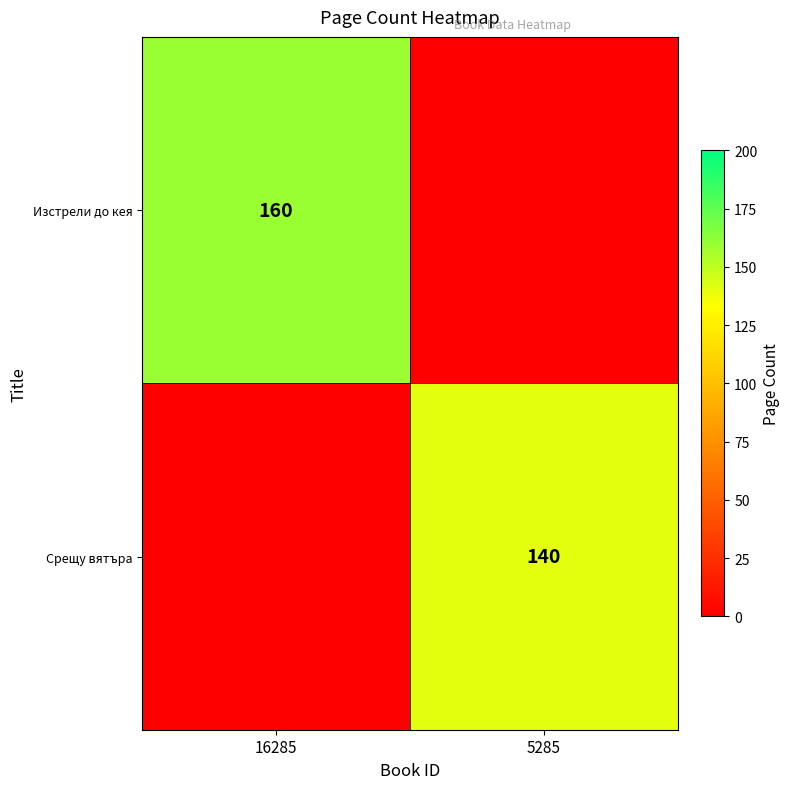

Is it true that Срещу вятъра equals 140 at 5285?

True